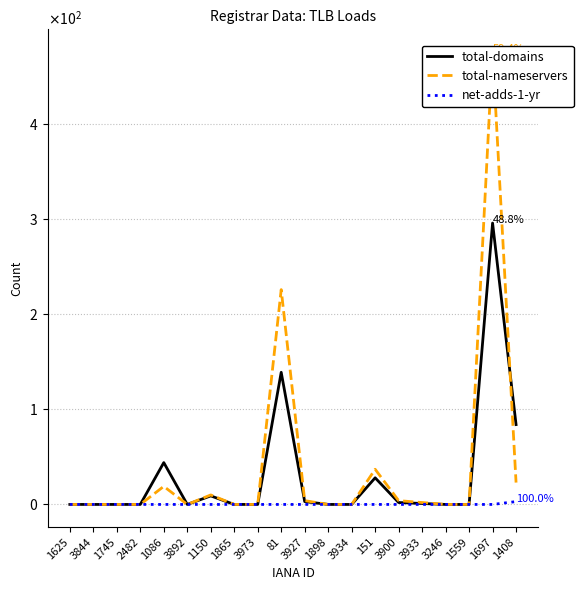

Does the chart have visible grid lines?

Yes